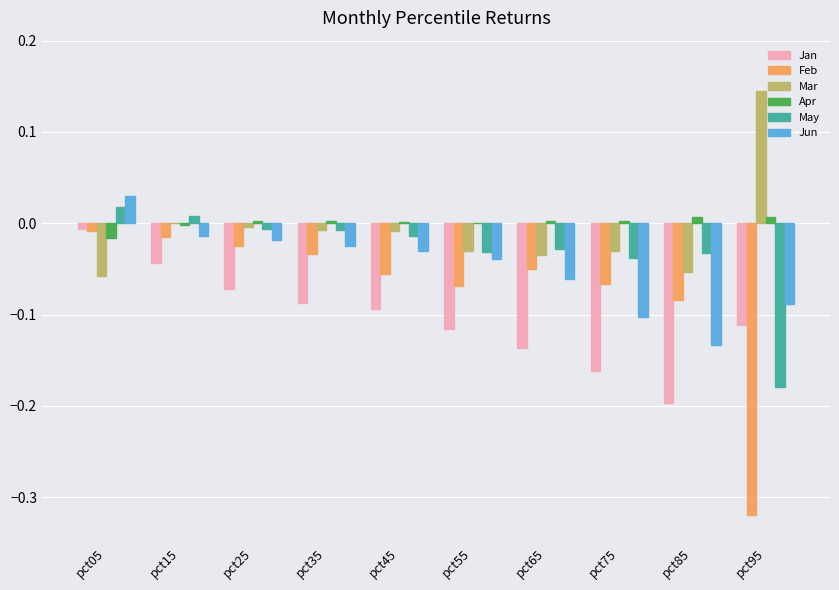

What is the sum of all Feb values?

-0.7